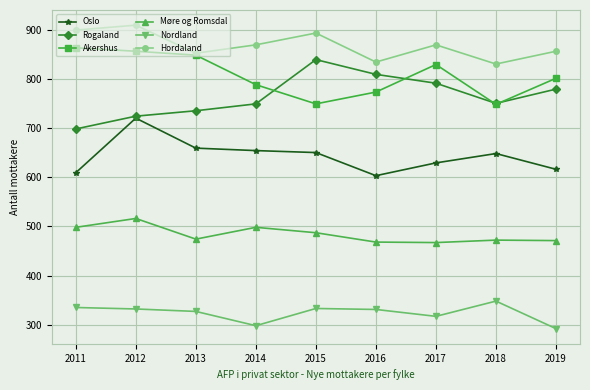

What is the highest value of the Nordland series?

348